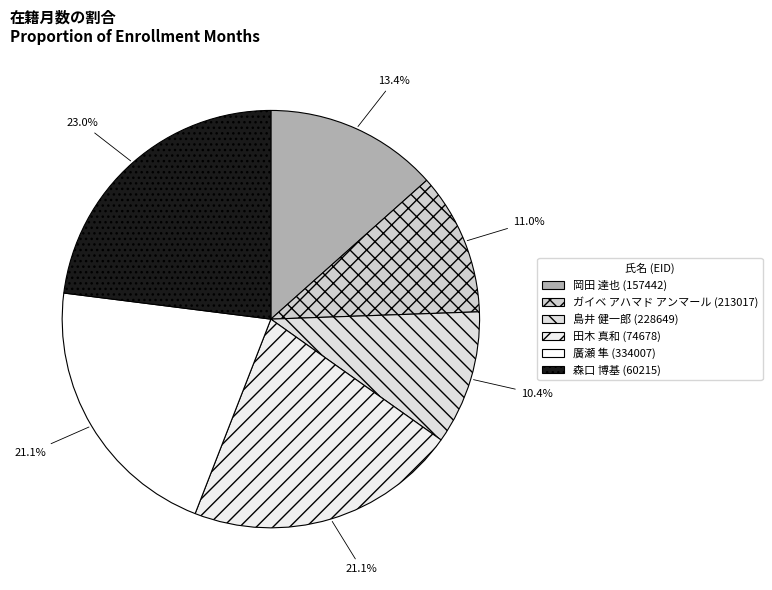

How many segments does this pie chart have?

6